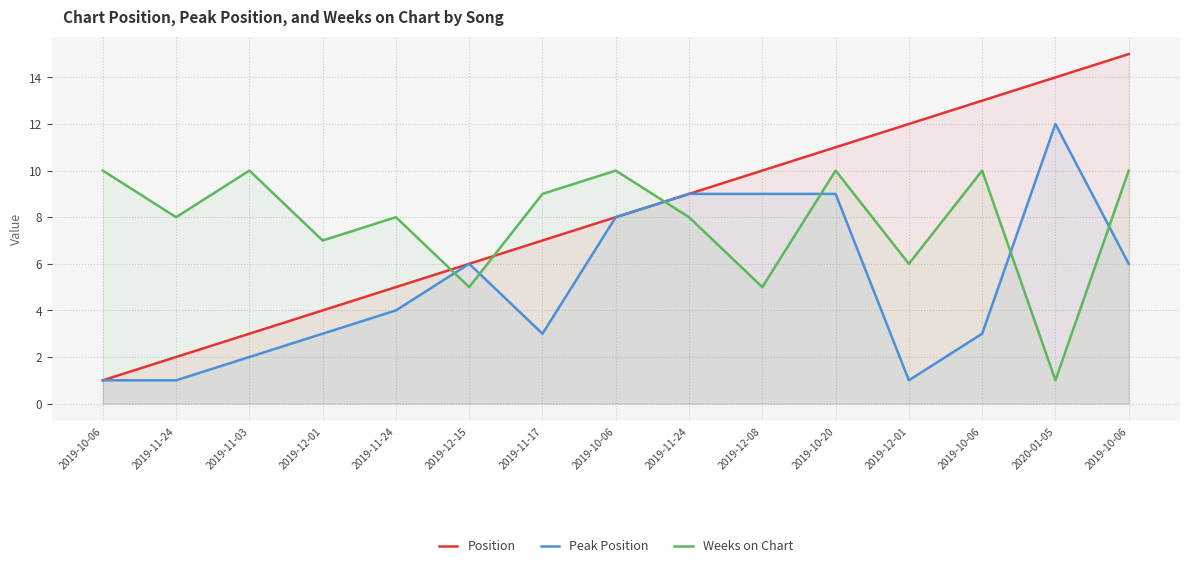

Which category has the lowest value across all series?

2019-10-06